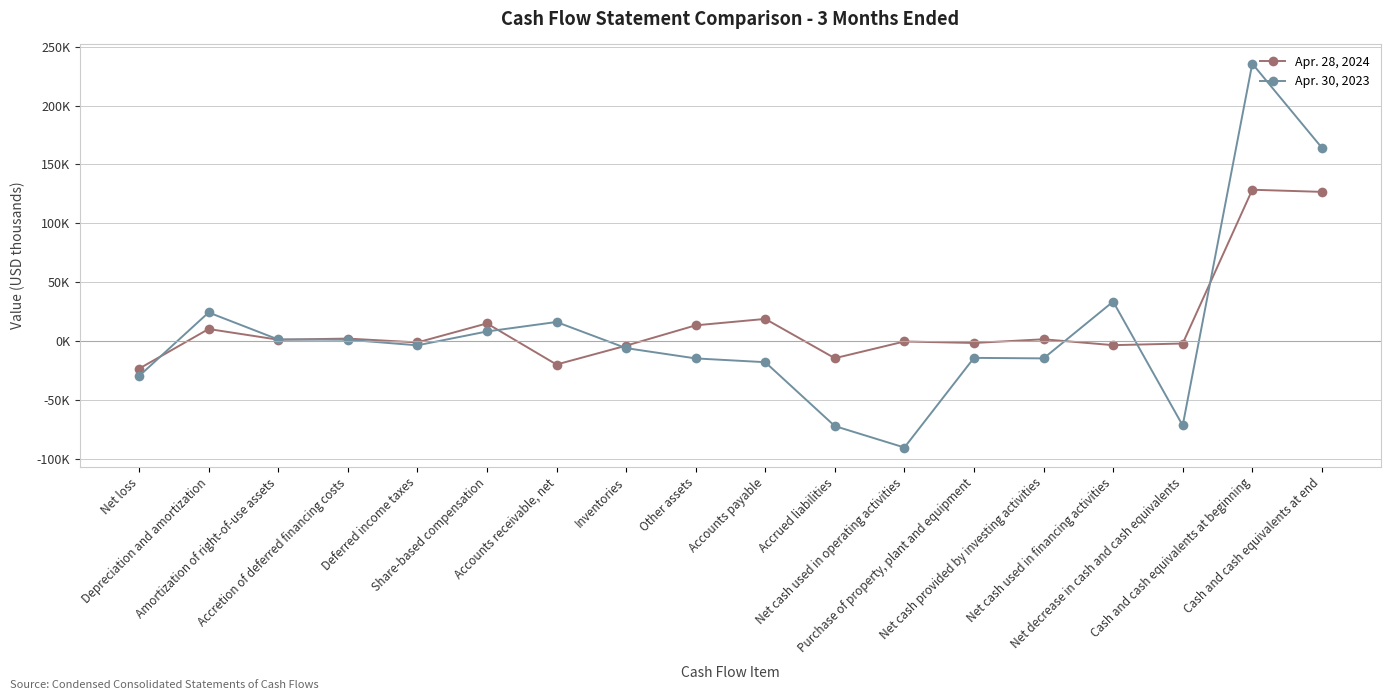

List the series in order of their peak value, highest first.

Apr. 30, 2023, Apr. 28, 2024